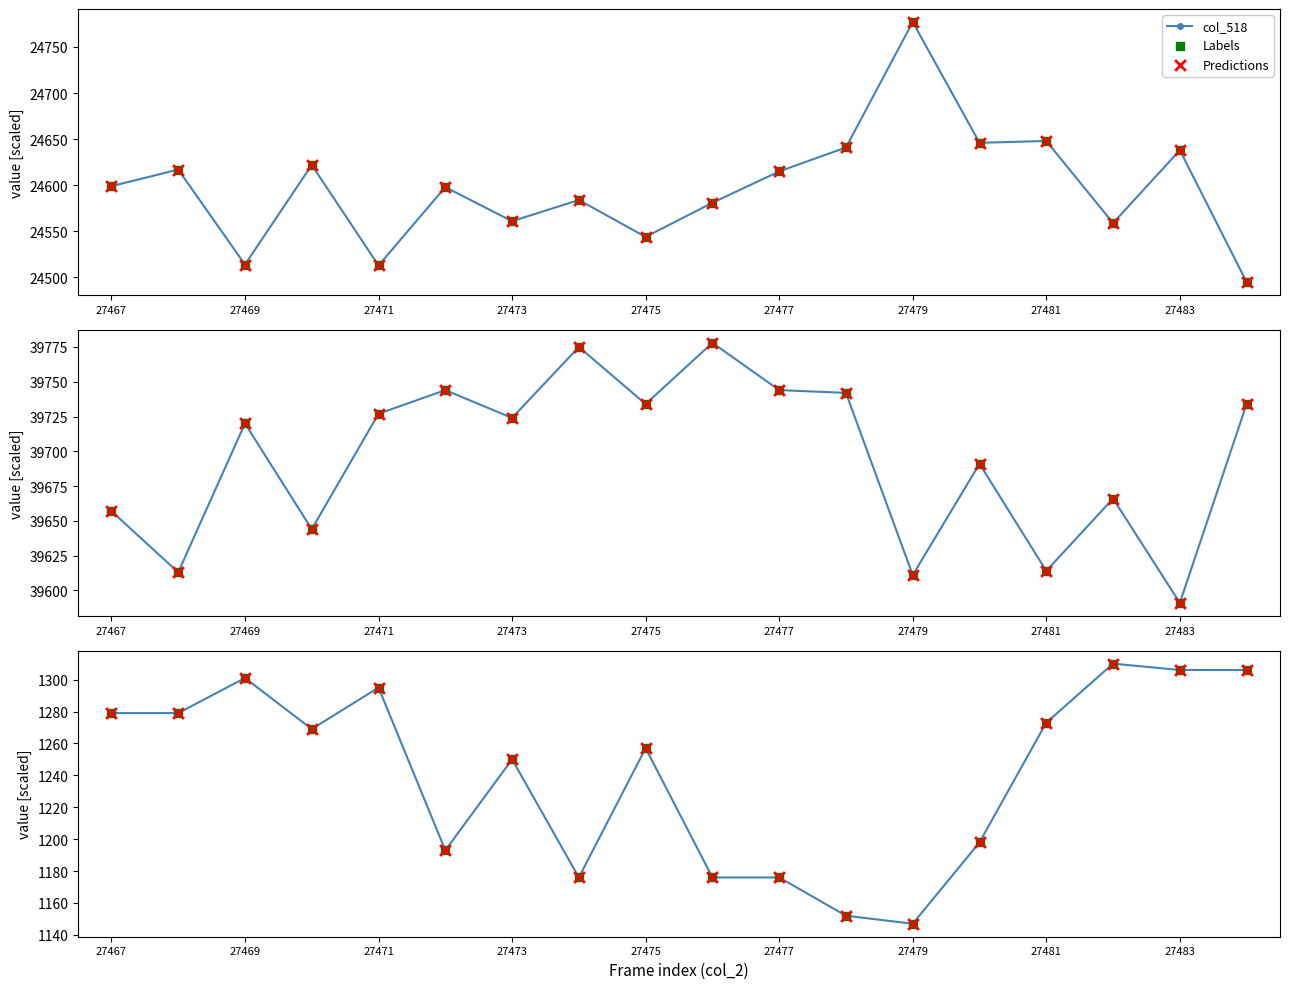

Which series contains the highest Y value?

col_519